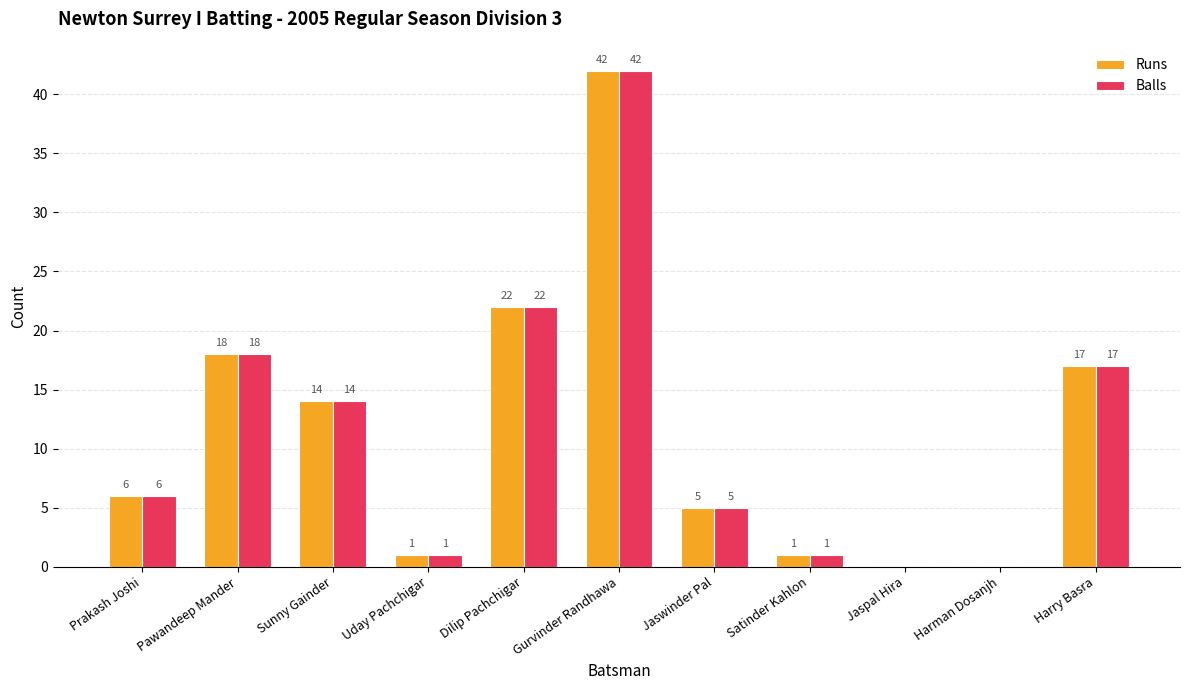

What is the approximate value of Balls at Harry Basra, to the nearest 5?

15